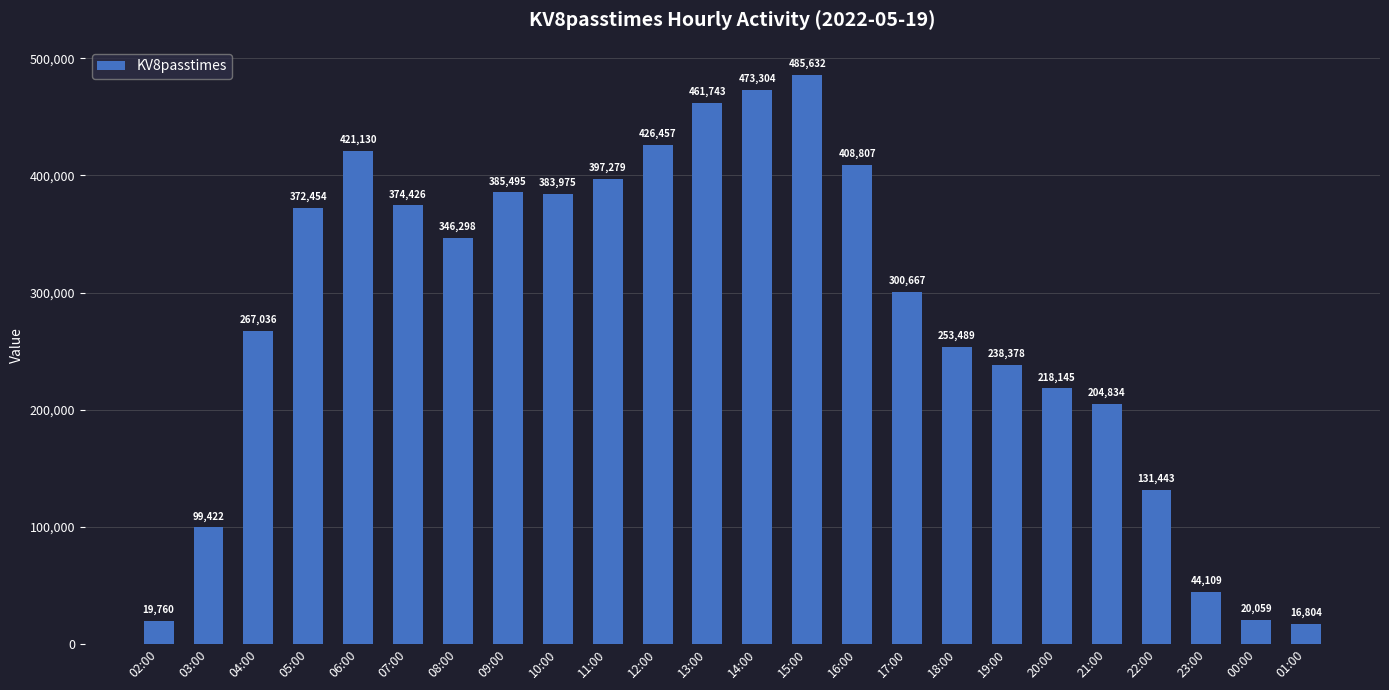

Count the number of categories in the chart.

24